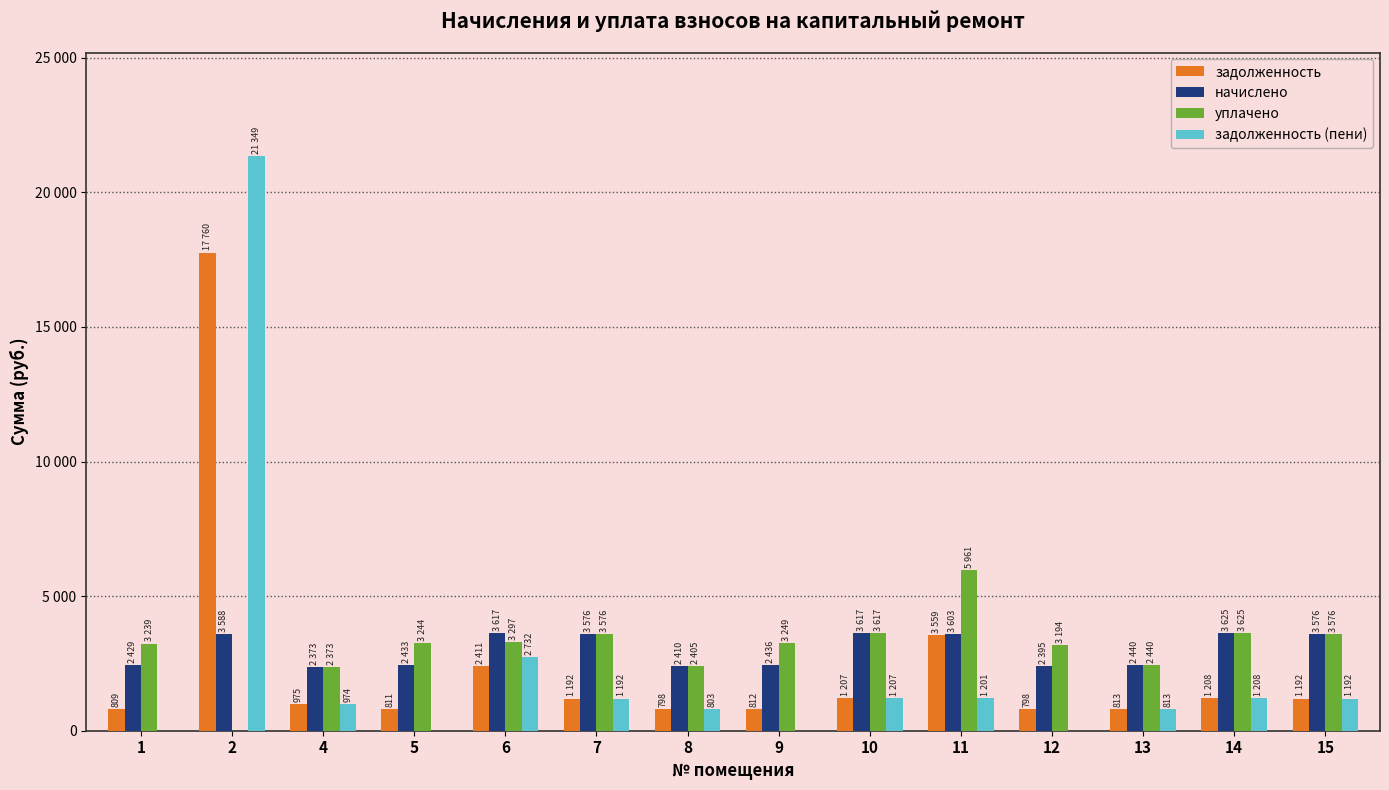

Reading right to left, list all the values displayed in this chart.

задолженность: 15=1192.3	14=1208.5	13=813.5	12=798.6	11=3559.5	10=1207.8	9=812.3	8=798.4	7=1192.3	6=2412.0	5=811.0	4=975.0	2=17761.0	1=809.8
начислено: 15=3577.0	14=3625.4	13=2440.5	12=2395.8	11=3603.0	10=3617.9	9=2436.8	8=2410.7	7=3577.0	6=3617.9	5=2433.1	4=2373.4	2=3588.2	1=2429.3
уплачено: 15=3577.0	14=3625.4	13=2440.5	12=3194.4	11=5961.5	10=3617.9	9=3249.1	8=2405.5	7=3577.0	6=3297.9	5=3244.1	4=2373.6	2=0.0	1=3239.1
задолженность (пени): 15=1192.3	14=1208.5	13=813.5	12=0.0	11=1201.0	10=1207.8	9=0.0	8=803.6	7=1192.3	6=2732.0	5=0.0	4=974.9	2=21349.1	1=0.0